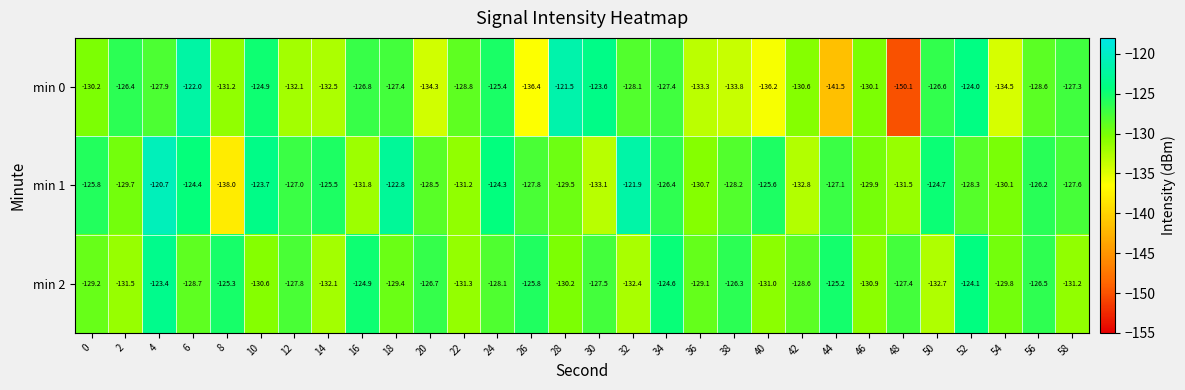

Which category has the highest value across all series?

4